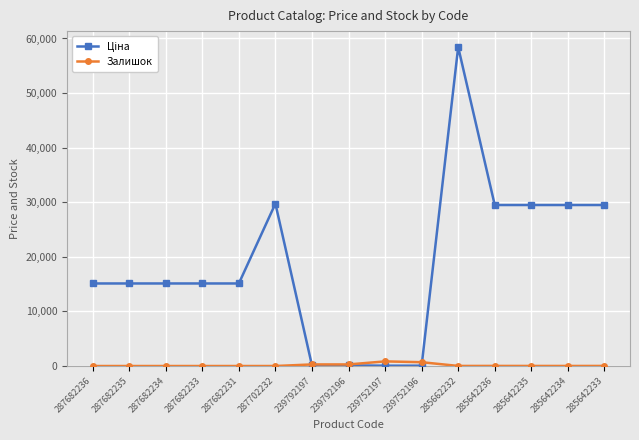

What is the label of the 5th point from the left?

287682231